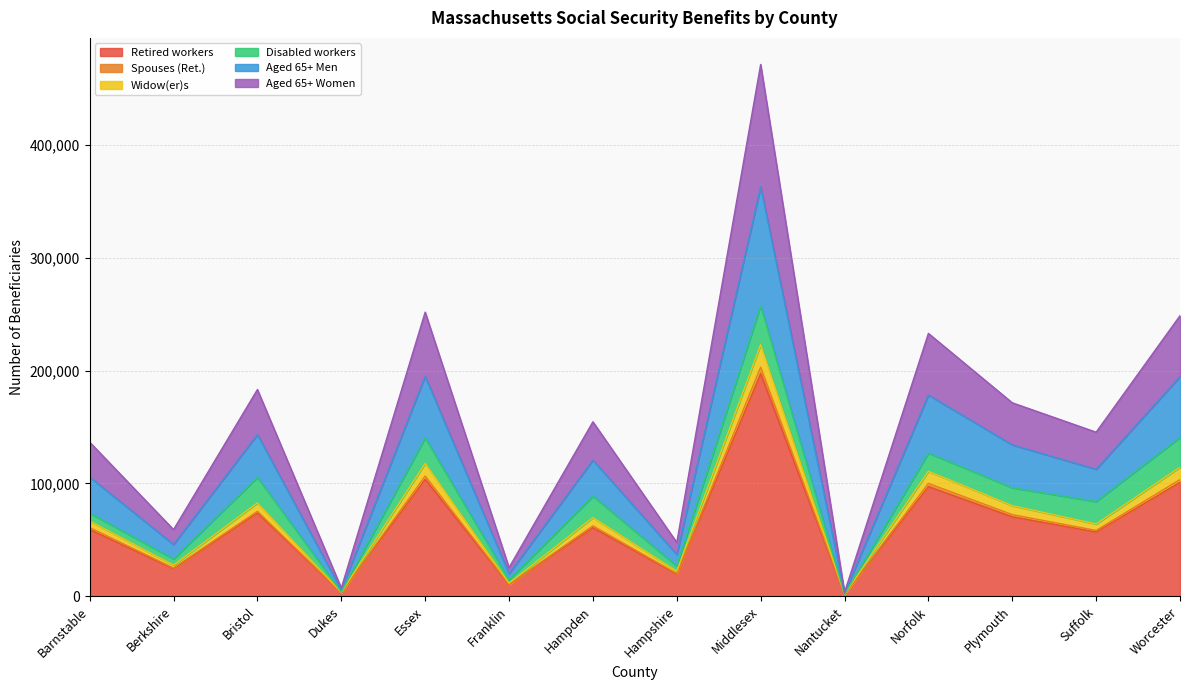

What is the greatest value displayed?

471380